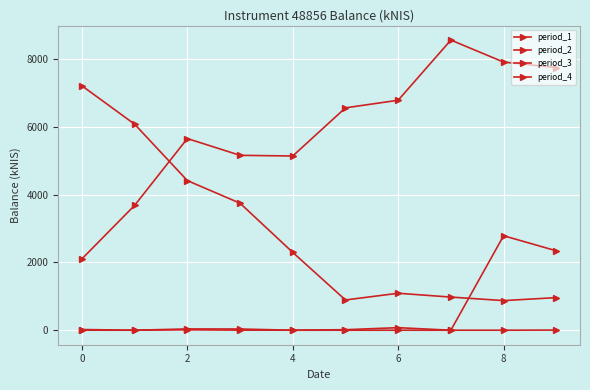

How many lines are shown in the chart?

4